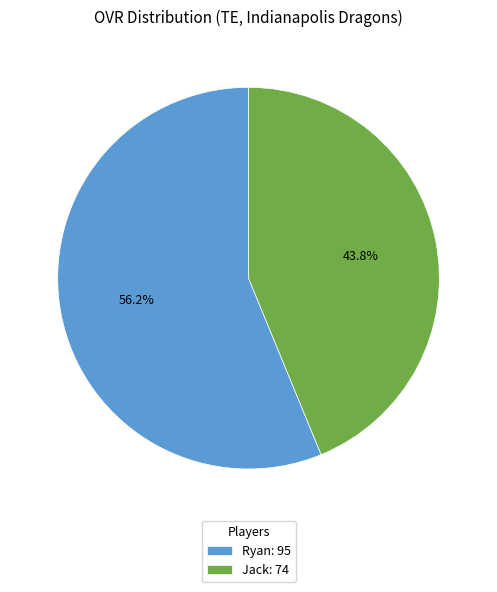

How many slices are in this pie chart?

2